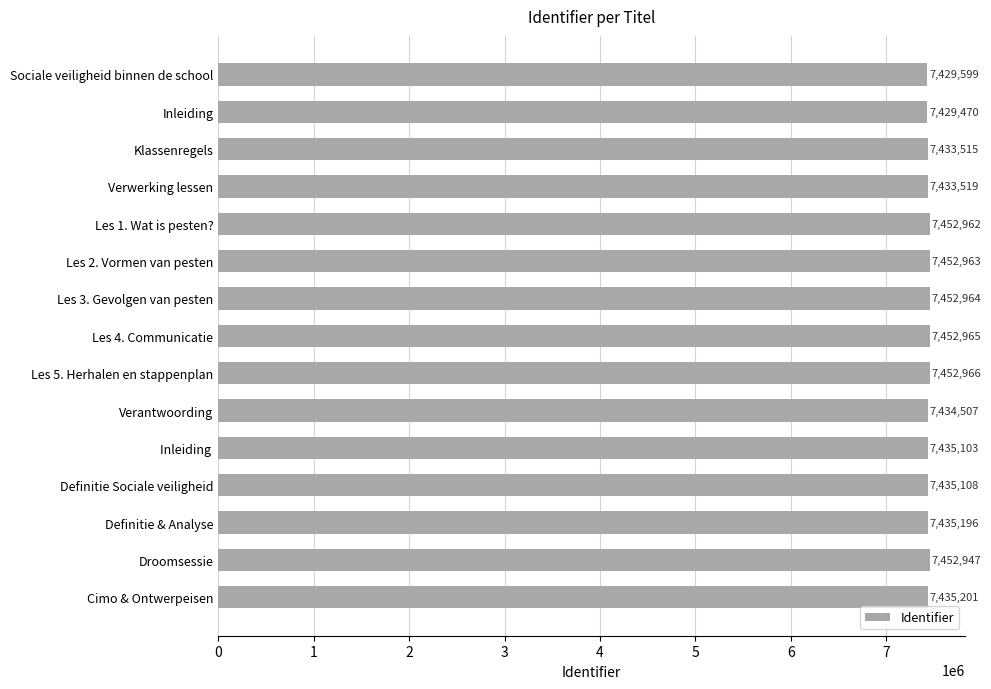

List the labels in order of value, smallest first.

Inleiding, Sociale veiligheid binnen de school, Klassenregels, Verwerking lessen, Verantwoording, Inleiding , Definitie Sociale veiligheid, Definitie & Analyse, Cimo & Ontwerpeisen, Droomsessie, Les 1. Wat is pesten?, Les 2. Vormen van pesten, Les 3. Gevolgen van pesten, Les 4. Communicatie, Les 5. Herhalen en stappenplan